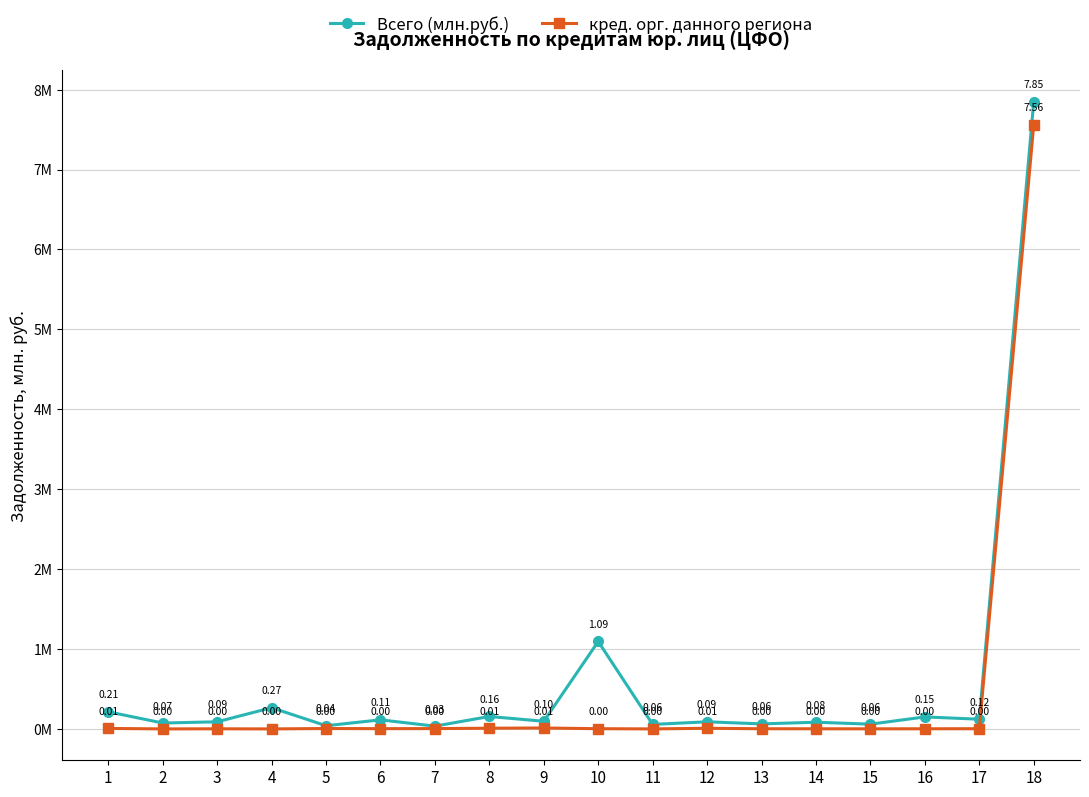

Which category has the highest value in the Всего (млн.руб.) series?

18